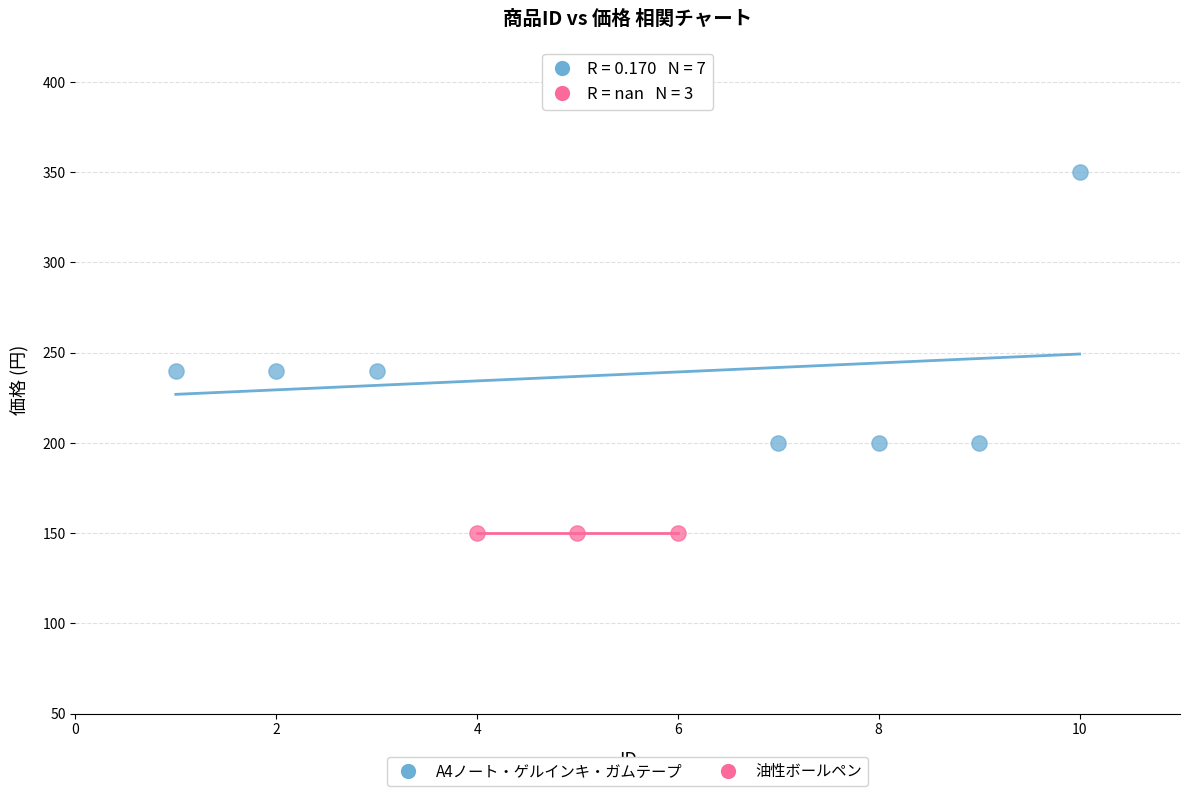

Which series contains the highest Y value?

A4ノート・ゲルインキ・ガムテープ